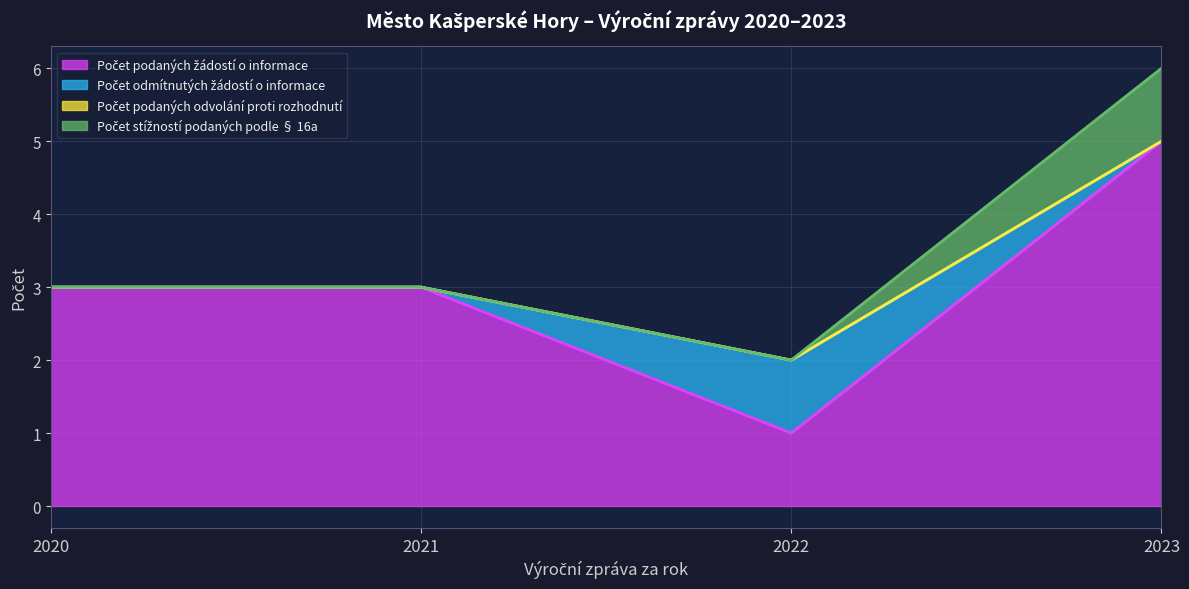

What is the difference between the highest and lowest values at 2020?

3